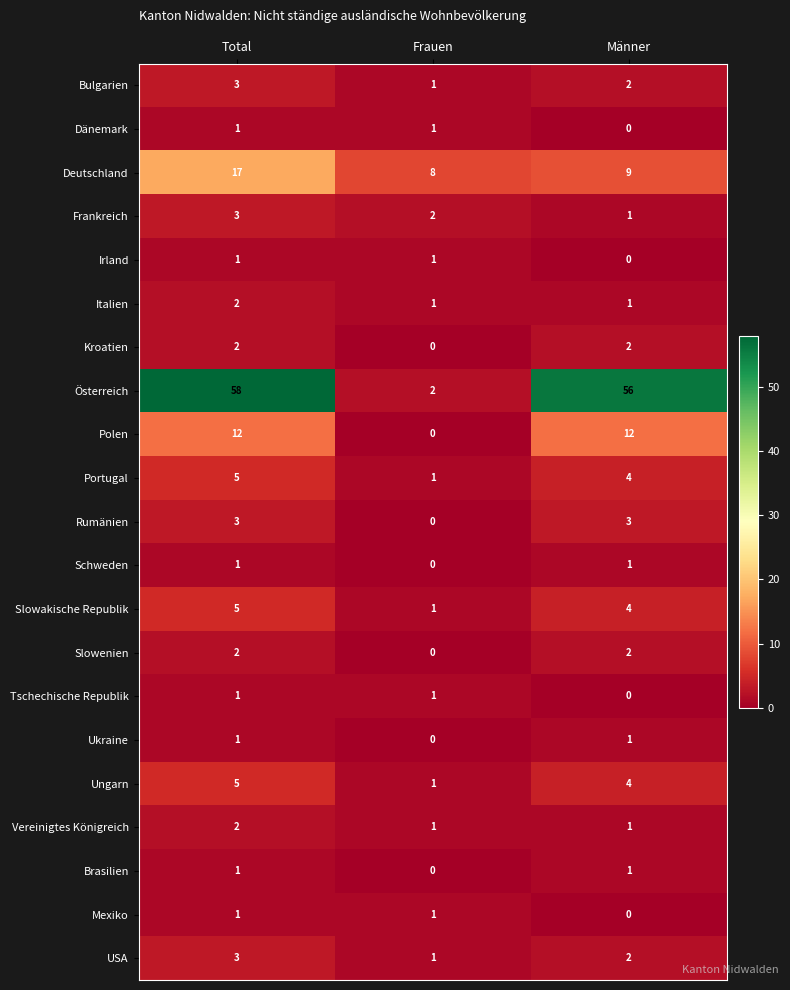

Is it true that Österreich equals 58 at Total?

True